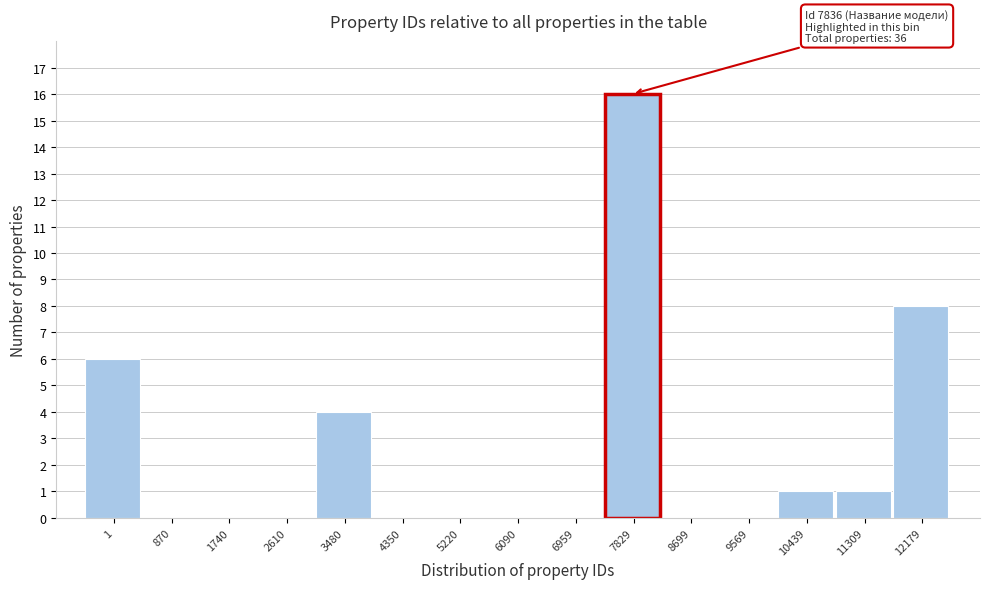

Reading right to left, what are all the values shown in this chart?

12179=8	11309=1	10439=1	9569=0	8699=0	7829=16	6959=0	6090=0	5220=0	4350=0	3480=4	2610=0	1740=0	870=0	1=6